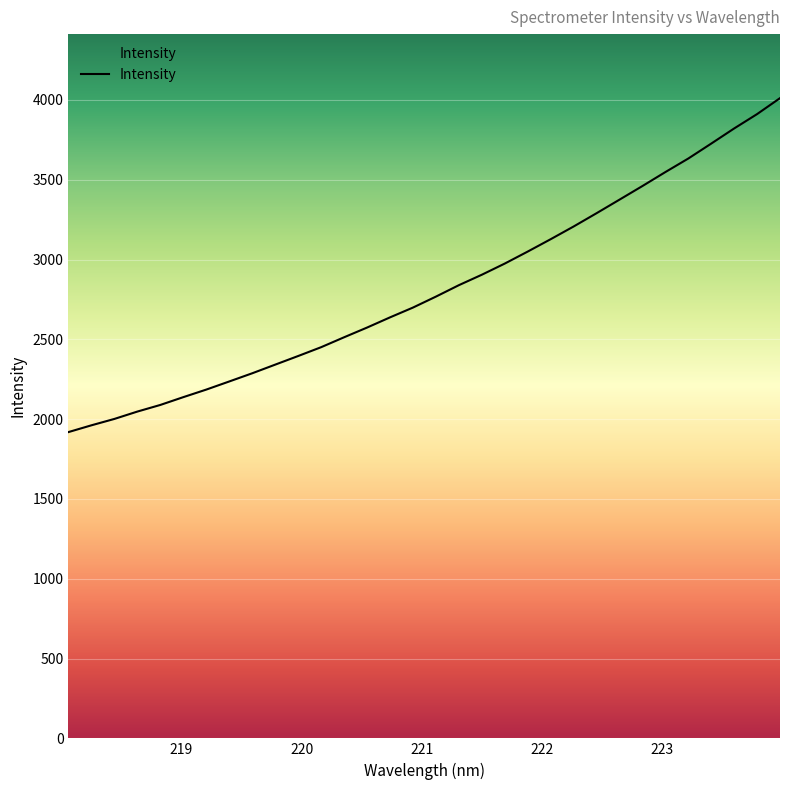

What is the smallest value displayed?

1919.0